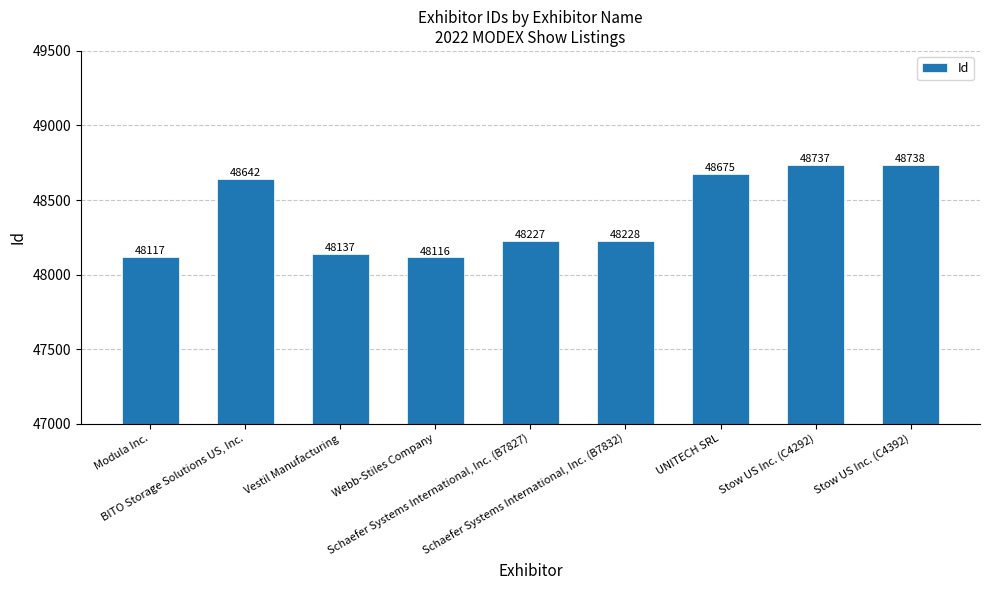

Read the value at Webb-Stiles Company.

48116